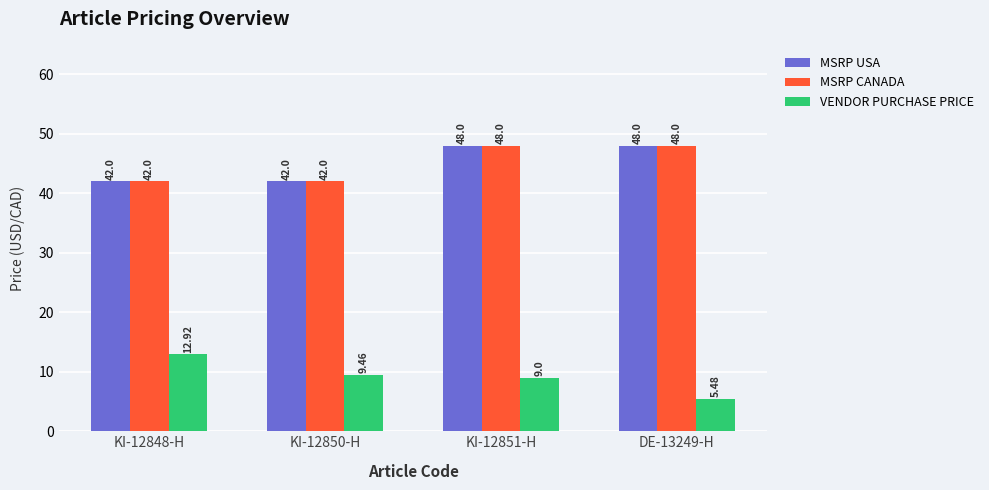

What is the difference between the second highest and second lowest values in the MSRP CANADA series?

6.0